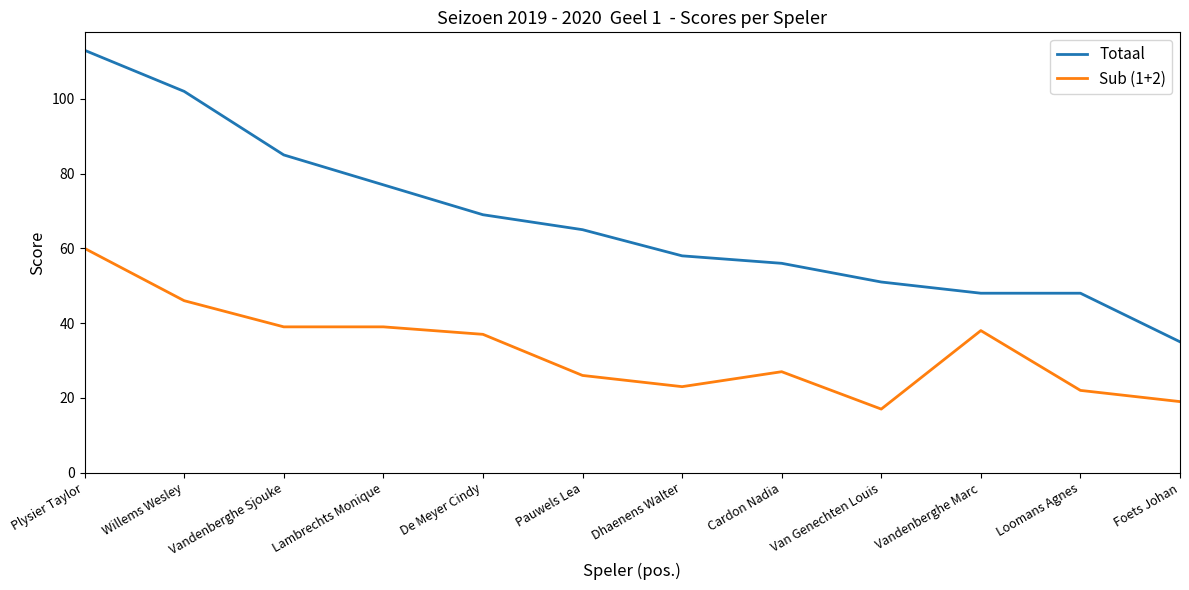

At which label does Totaal first exceed 65?

Plysier Taylor